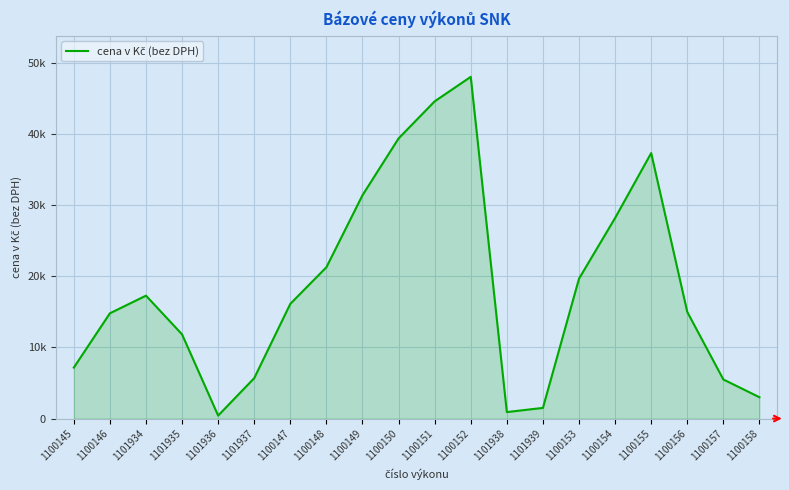

What is the difference between the second highest and second lowest values?

43724